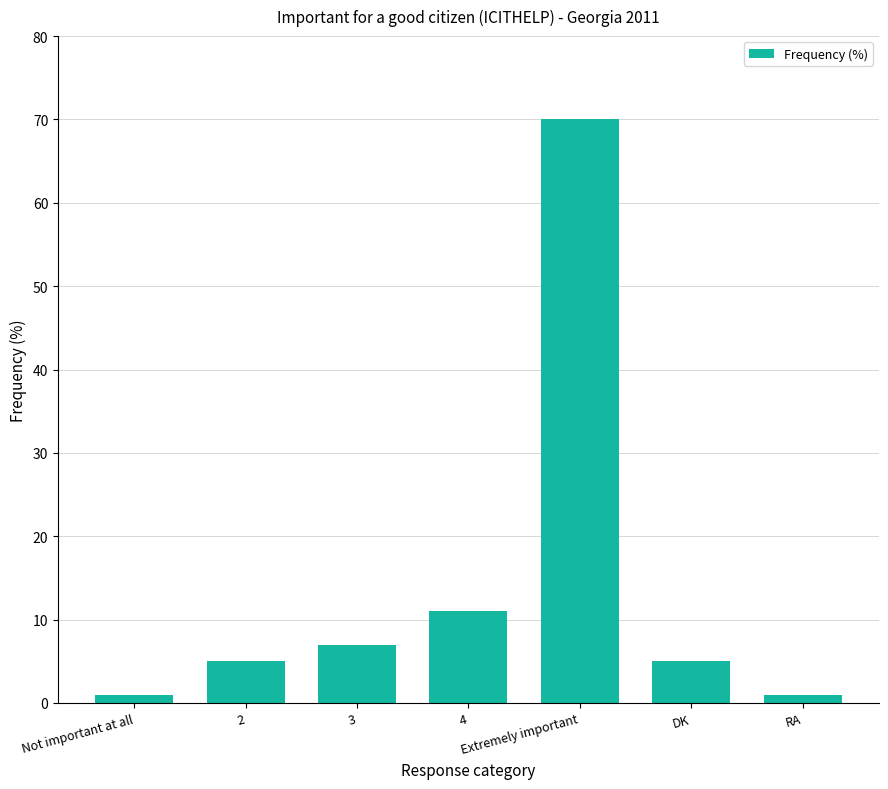

What is the difference between the maximum and minimum values?

69